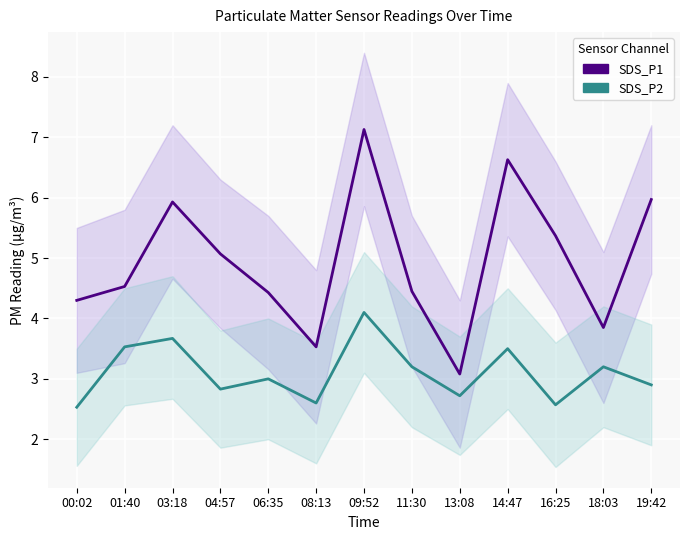

Reading left to right, transcribe all the data shown in this chart.

SDS_P1: 4.3	4.5	5.9	5.1	4.4	3.5	7.1	4.5	3.1	6.6	5.4	3.9	6.0
SDS_P2: 2.5	3.5	3.7	2.8	3.0	2.6	4.1	3.2	2.7	3.5	2.6	3.2	2.9